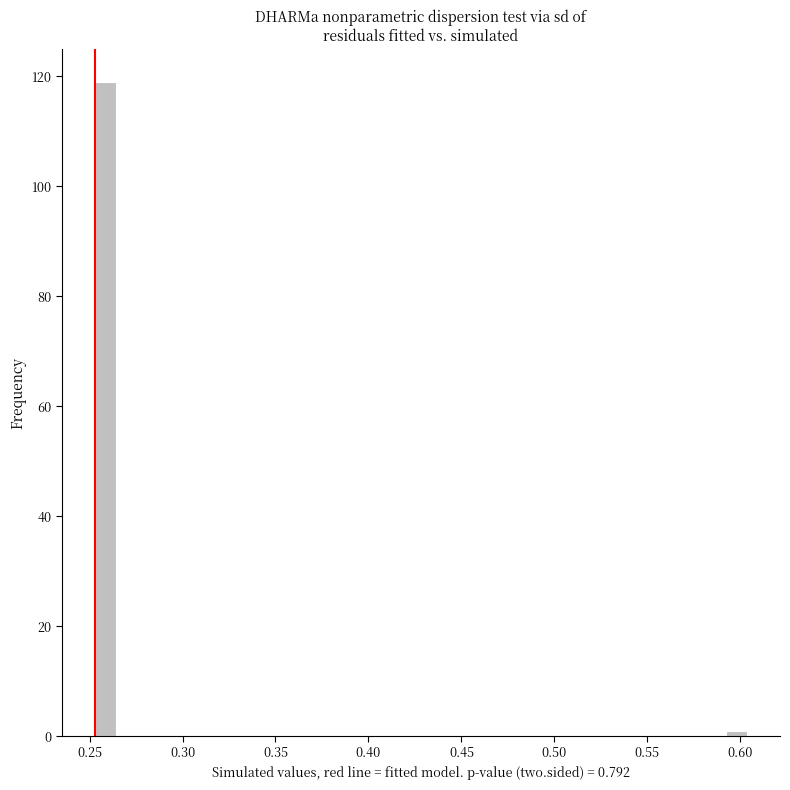

Read against the x-axis, roughly where is the centre of the tallest bar?

0.260